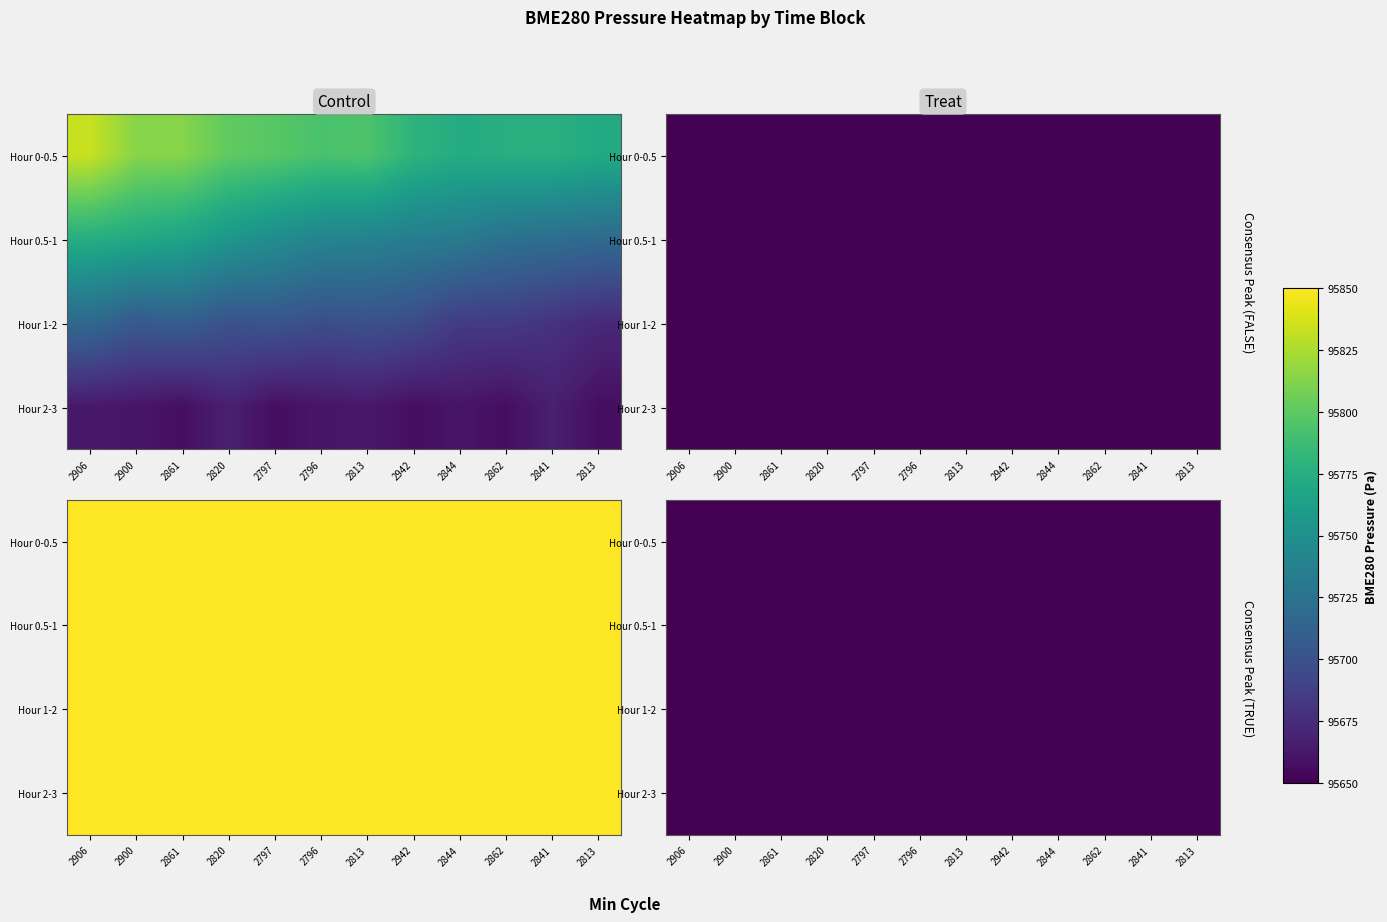

Is the value of Hour 1-2 at 2861 greater than the value of Hour 0-0.5 at 2862?

No